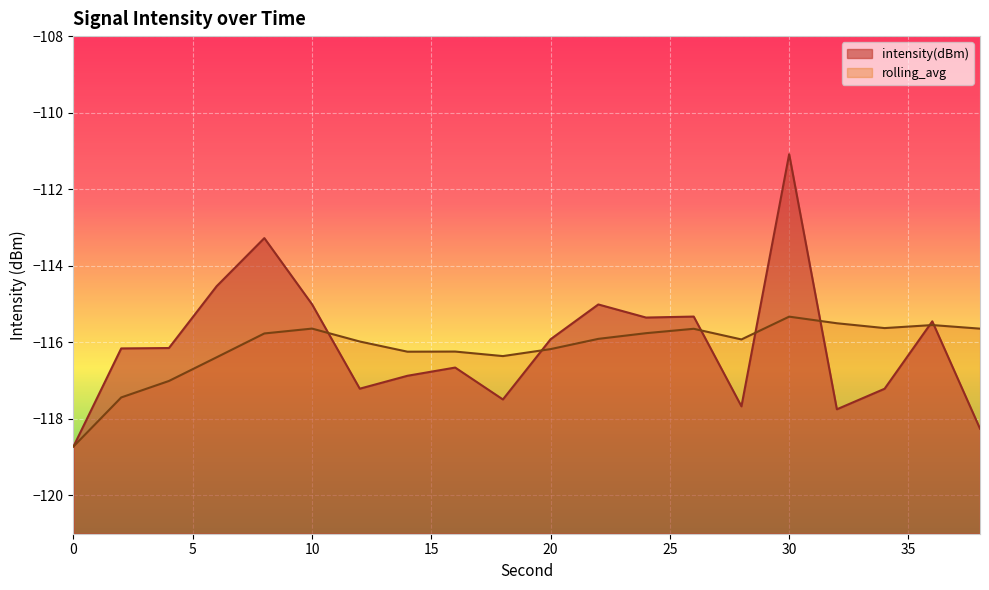

Which series ends up on top after the final intersection of intensity(dBm) and rolling_avg?

rolling_avg